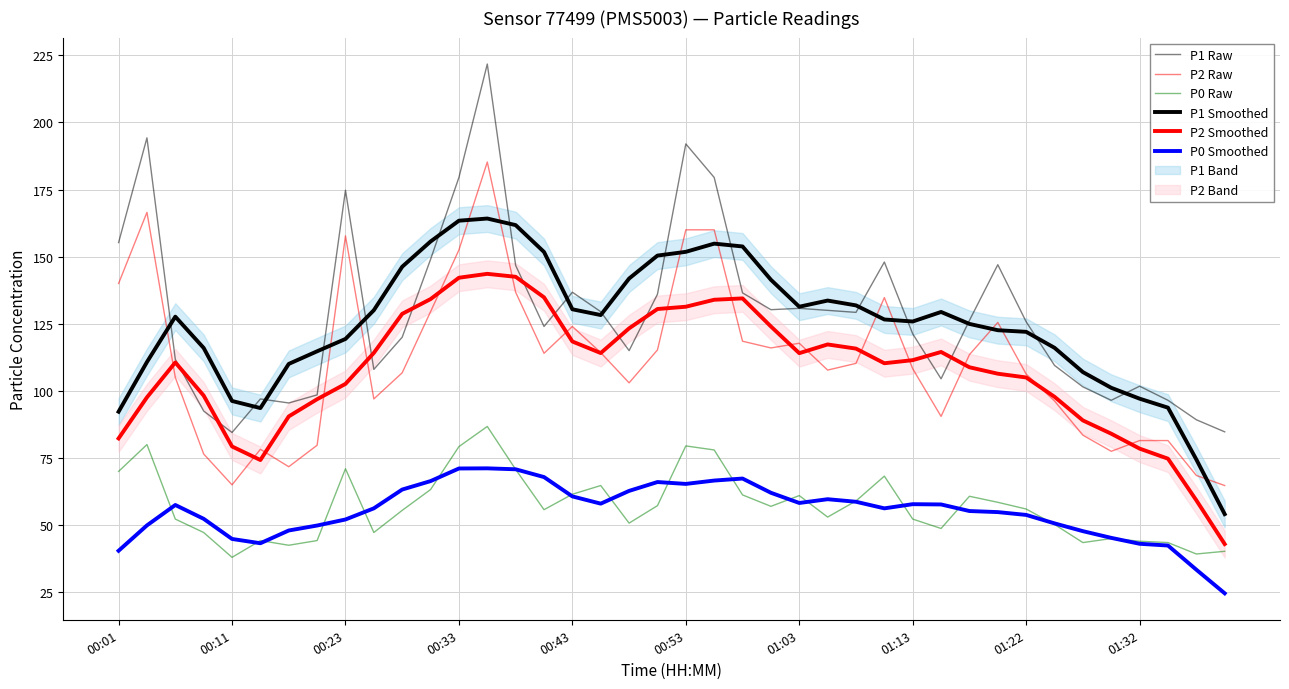

What is the value of the P1 Smoothed point at the 39th from the left?

74.5